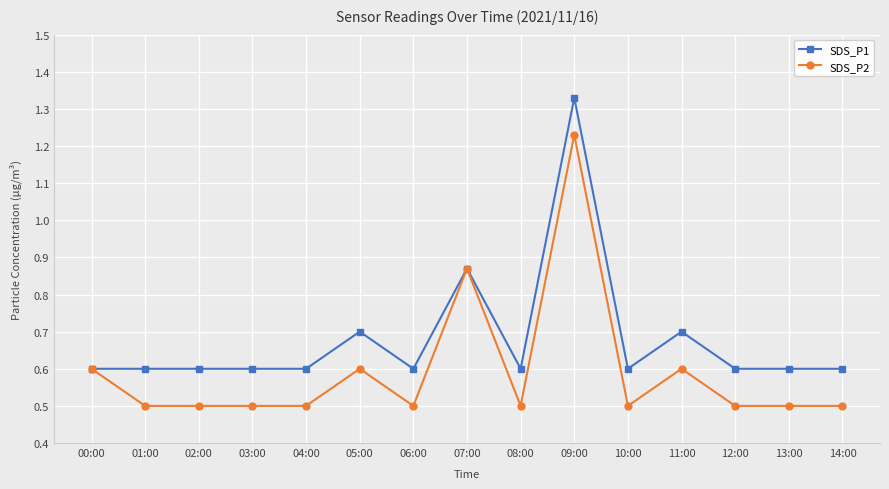

At 04:00, list the series in order from largest to smallest.

SDS_P1, SDS_P2